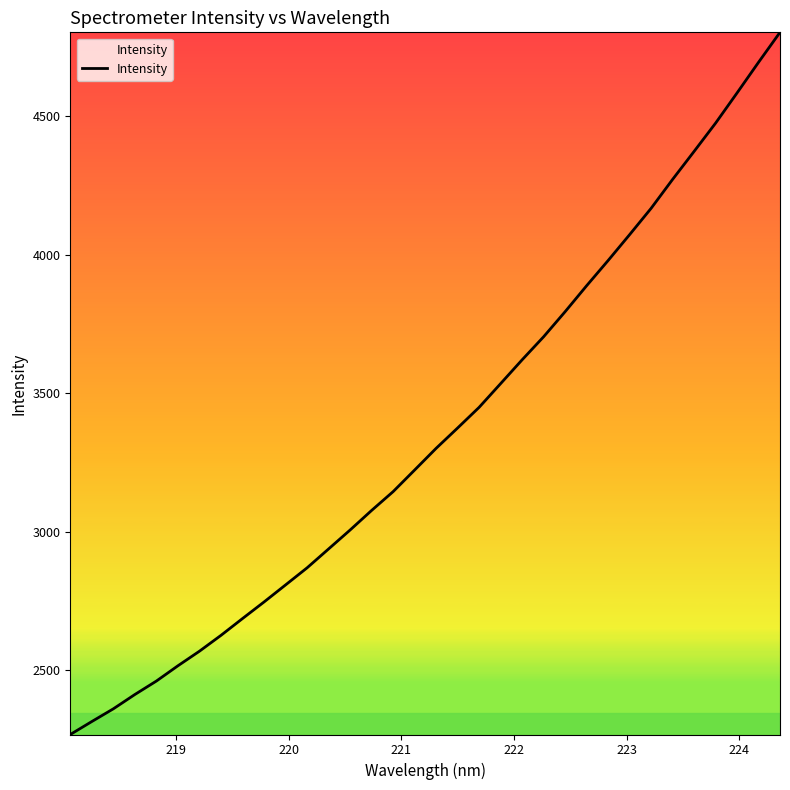

How many values are below 3300?

17